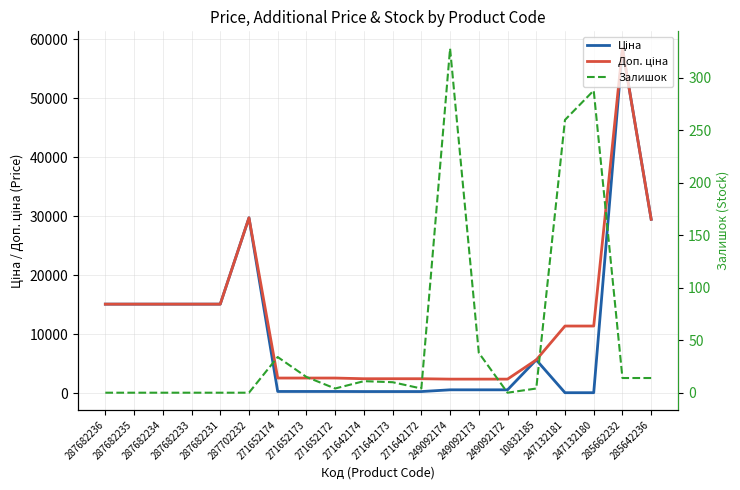

At 287682235, list the series in order from largest to smallest.

Ціна, Доп. ціна, Залишок